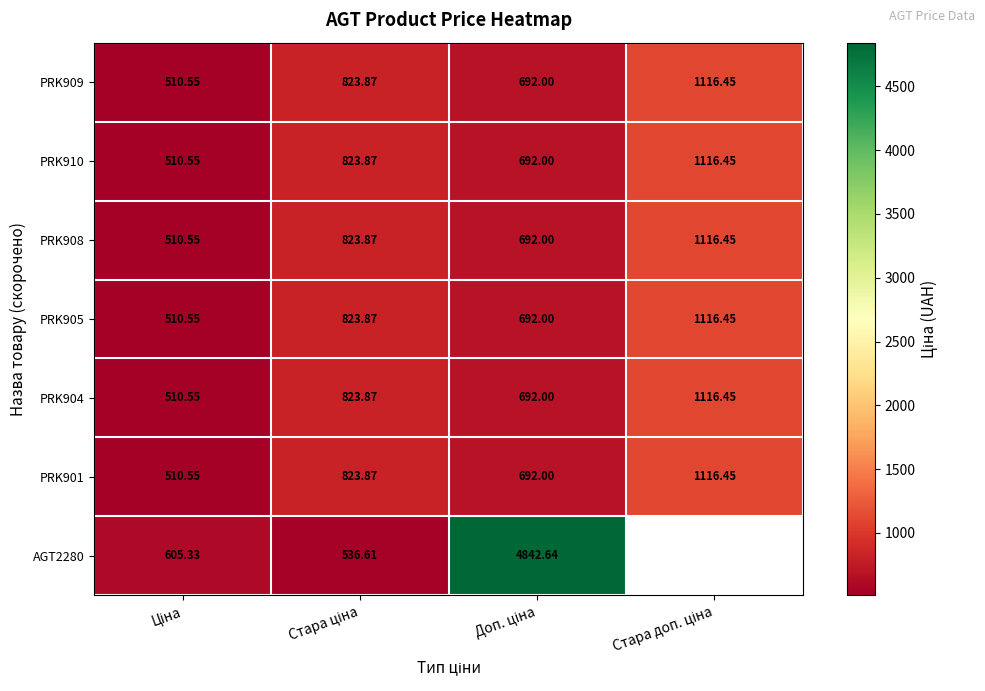

What is the smallest value displayed?

510.6